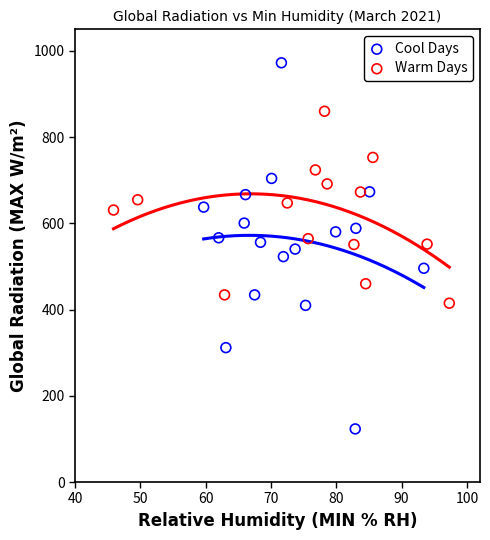

Which series has the largest Y range (max minus min)?

Cool Days